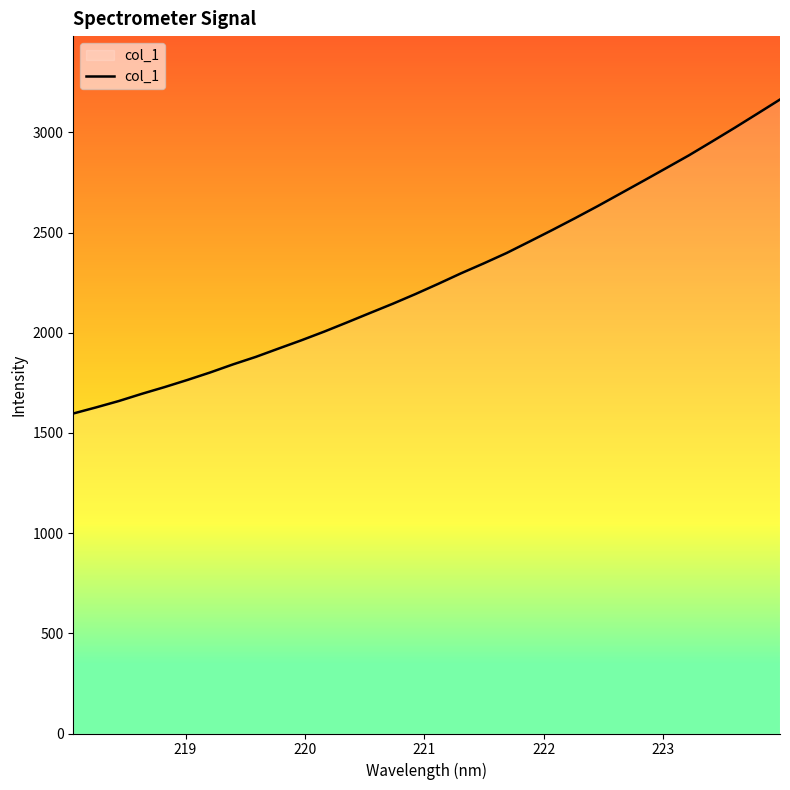

What is the difference between the maximum and minimum values?

1567.2